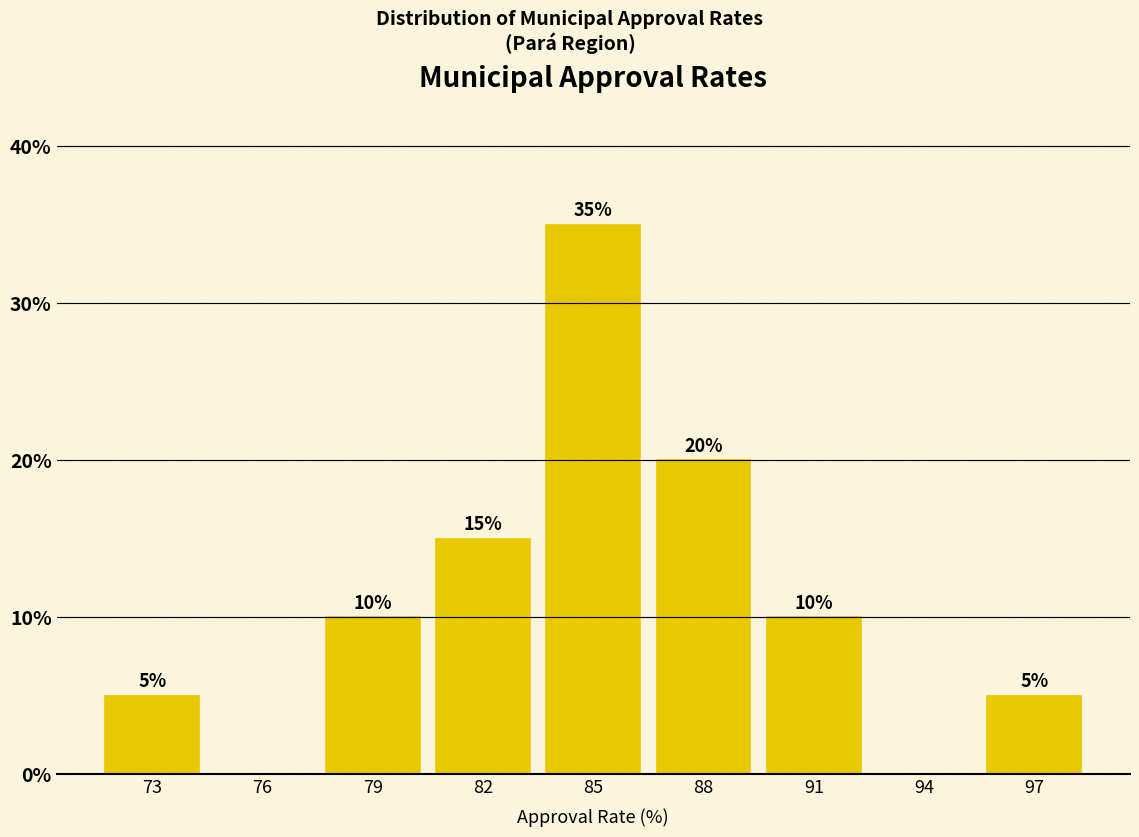

Reading right to left, what are all the values shown in this chart?

97=5	94=0	91=10	88=20	85=35	82=15	79=10	76=0	73=5